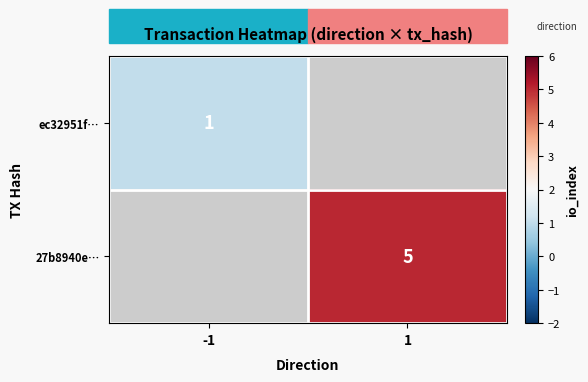

True or false: ec32951f… has a value of 1 at -1.

True